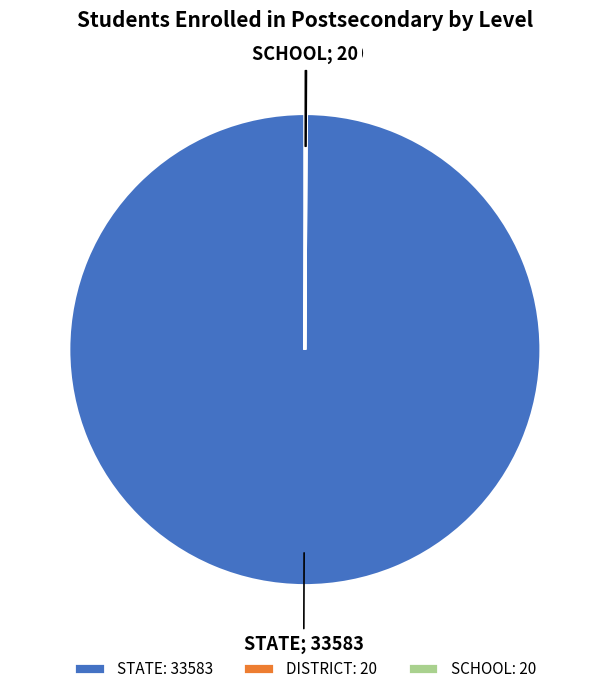

Is there any slice that represents more than half of the pie?

Yes